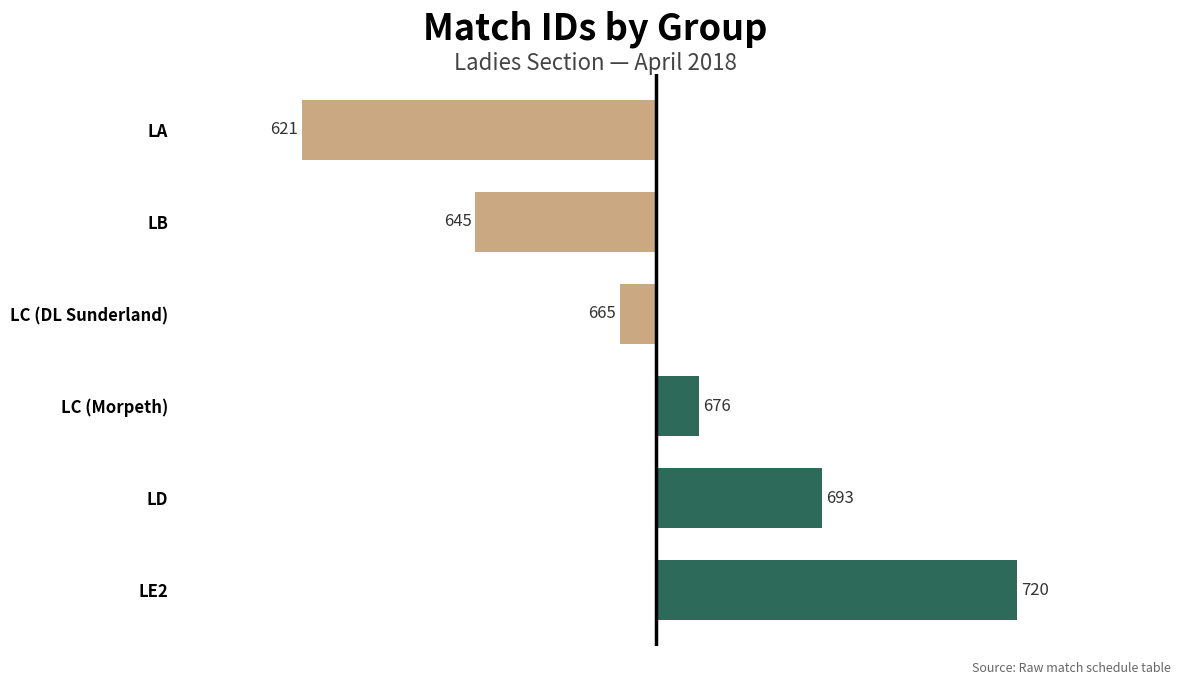

How many bars are there in total?

6